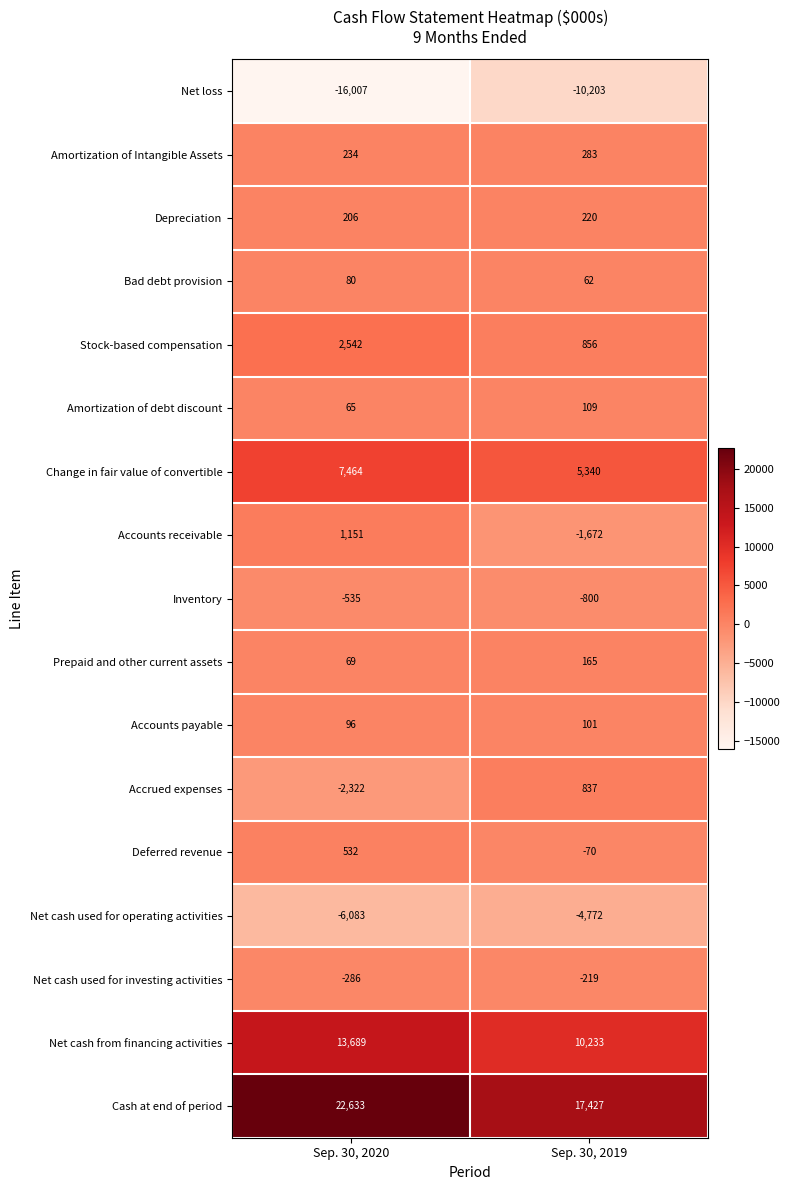

True or false: Net loss has a value of -10203 at Sep. 30, 2019.

True